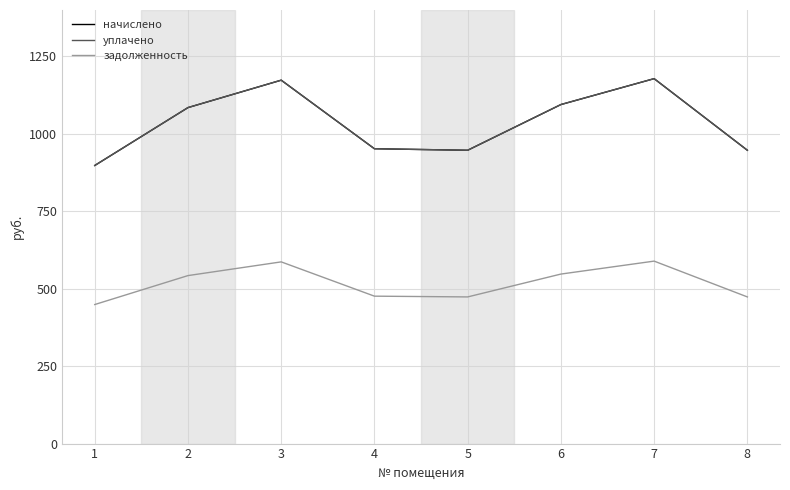

What is the average value of the начислено series?

1034.4